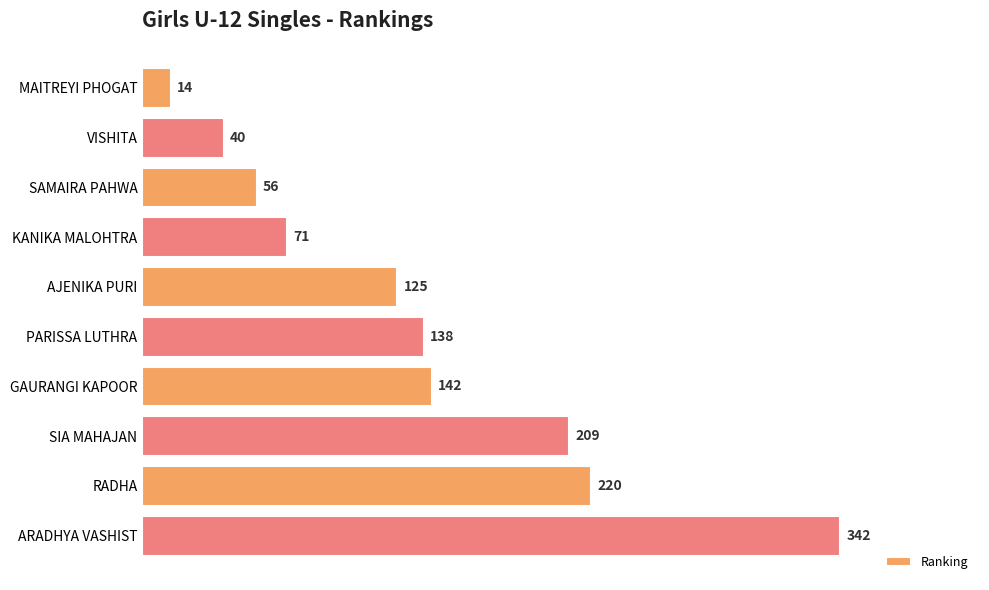

Which label corresponds to the largest value in the chart?

ARADHYA VASHIST